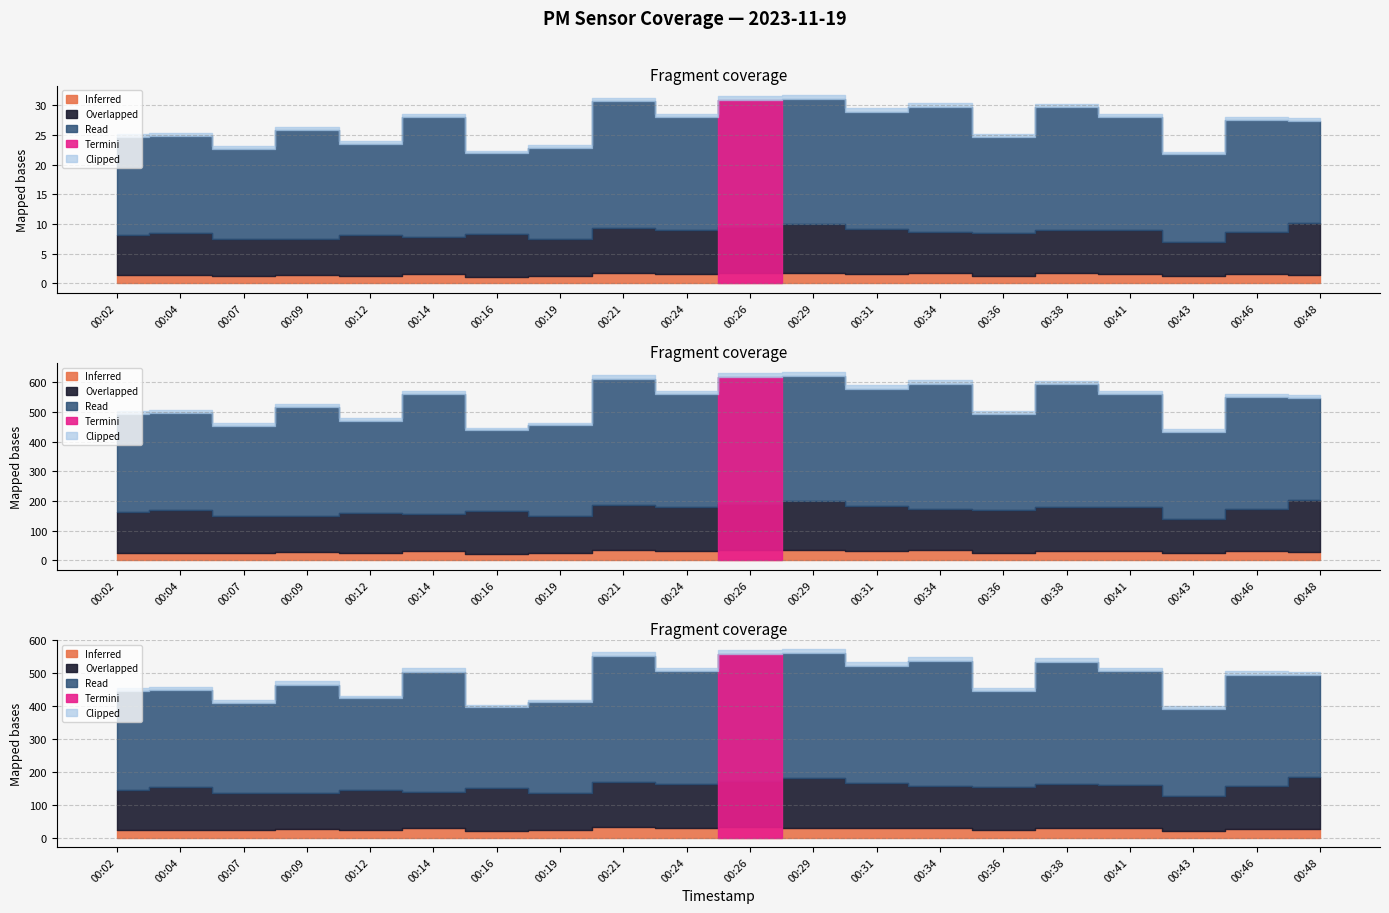

At how many categories does at least one series exceed 6?

20